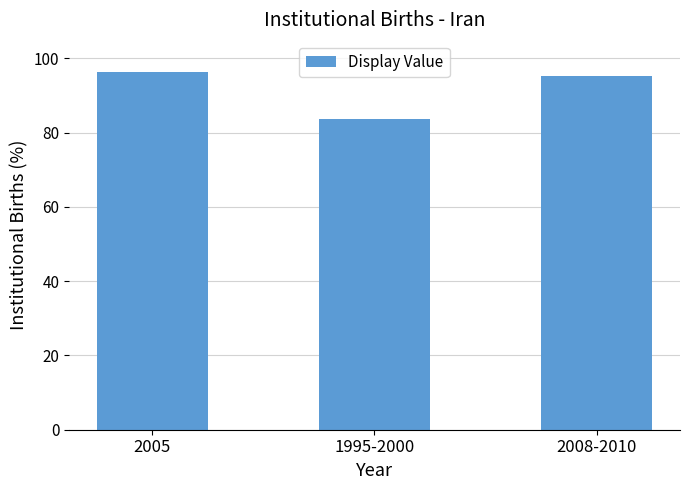

Which label corresponds to the largest value in the chart?

2005